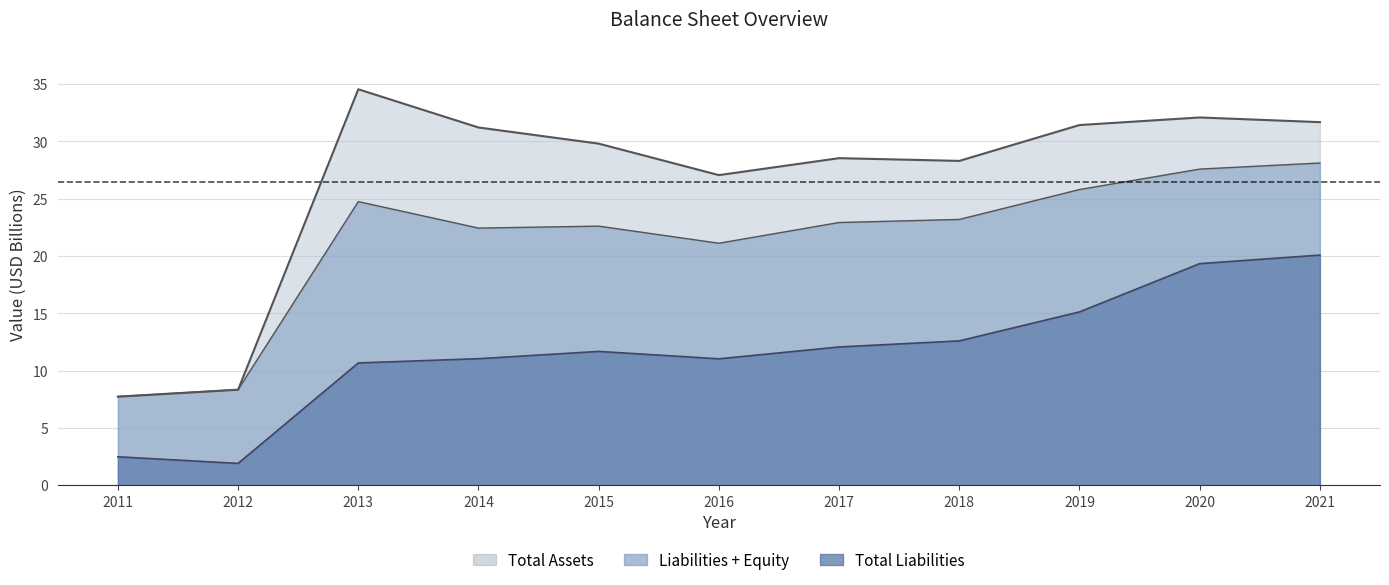

What is the maximum value for Total Liabilities?

20.1